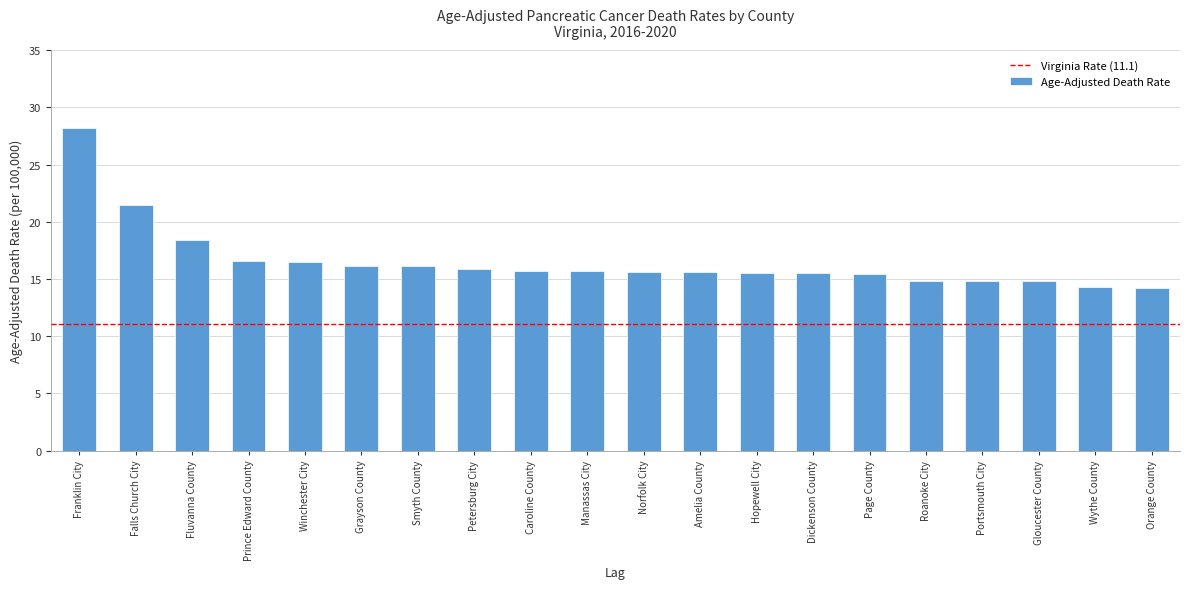

True or false: the data shows 14.8 at Gloucester County.

True